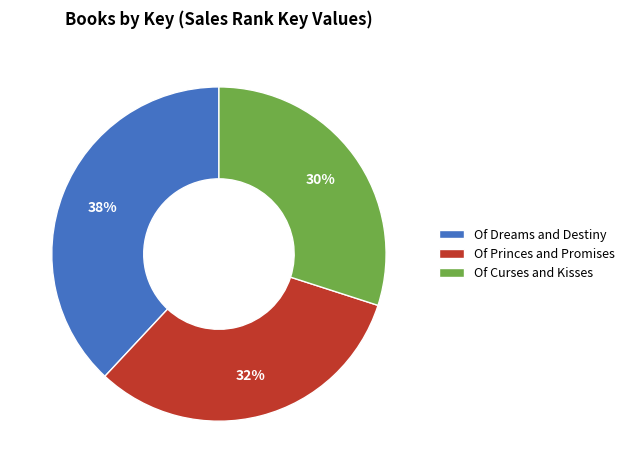

Is it true that Of Dreams and Destiny is 49% of the pie?

False